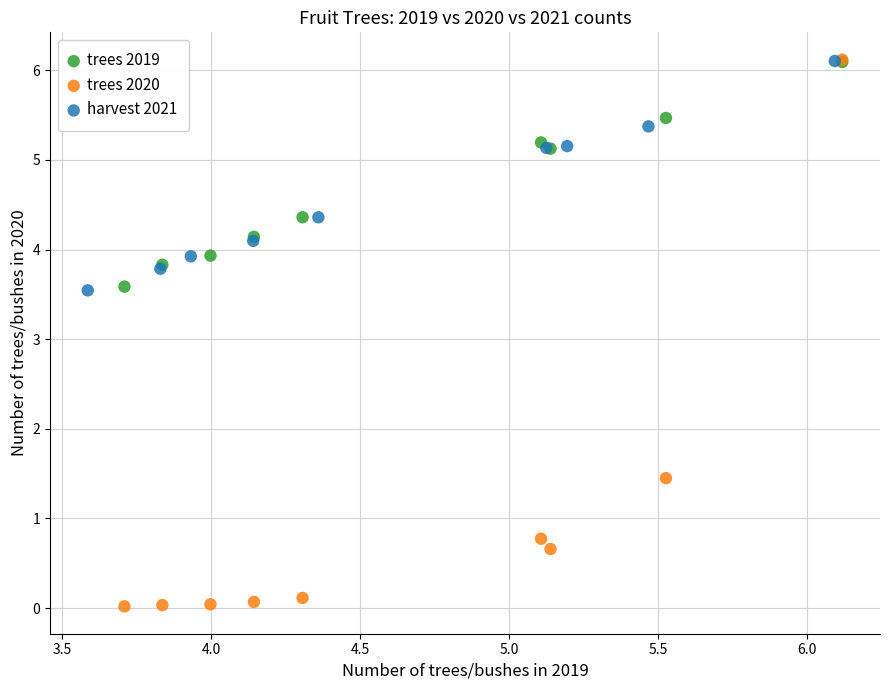

What are all the series names shown in the legend?

trees 2019, trees 2020, harvest 2021